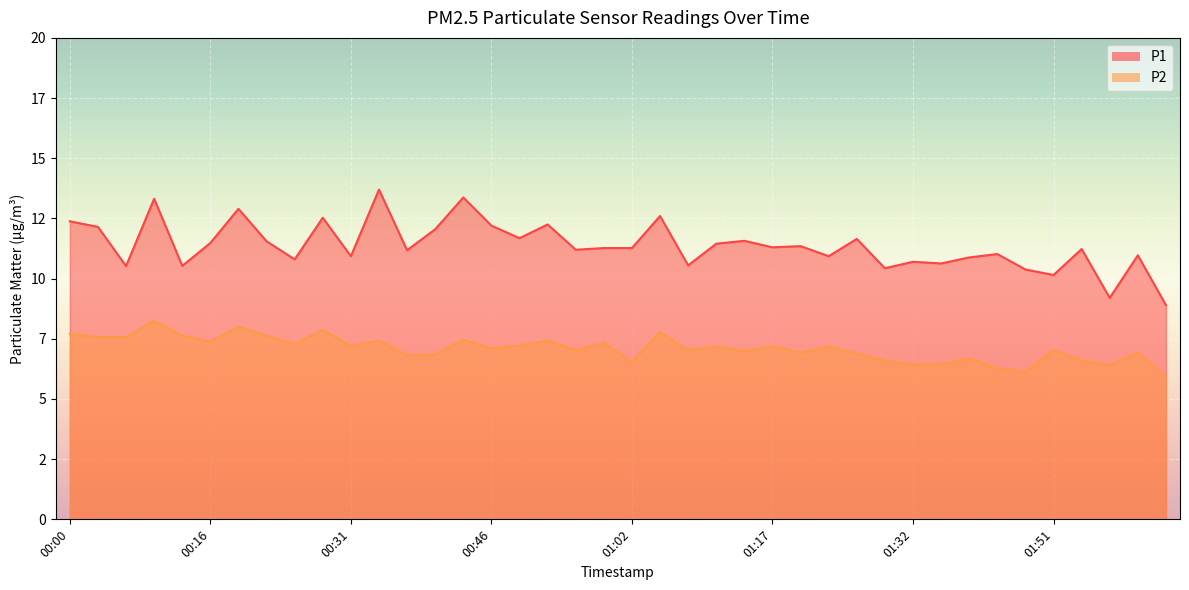

Is it true that P2 equals 7.1 at 00:46?

True